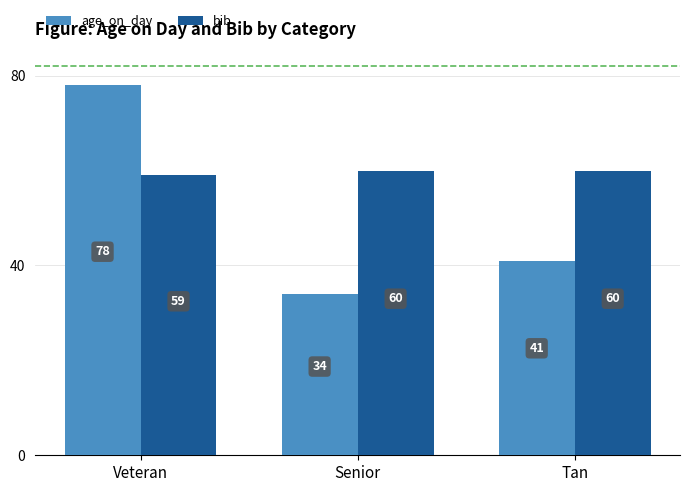

Count the number of data series in this chart.

2